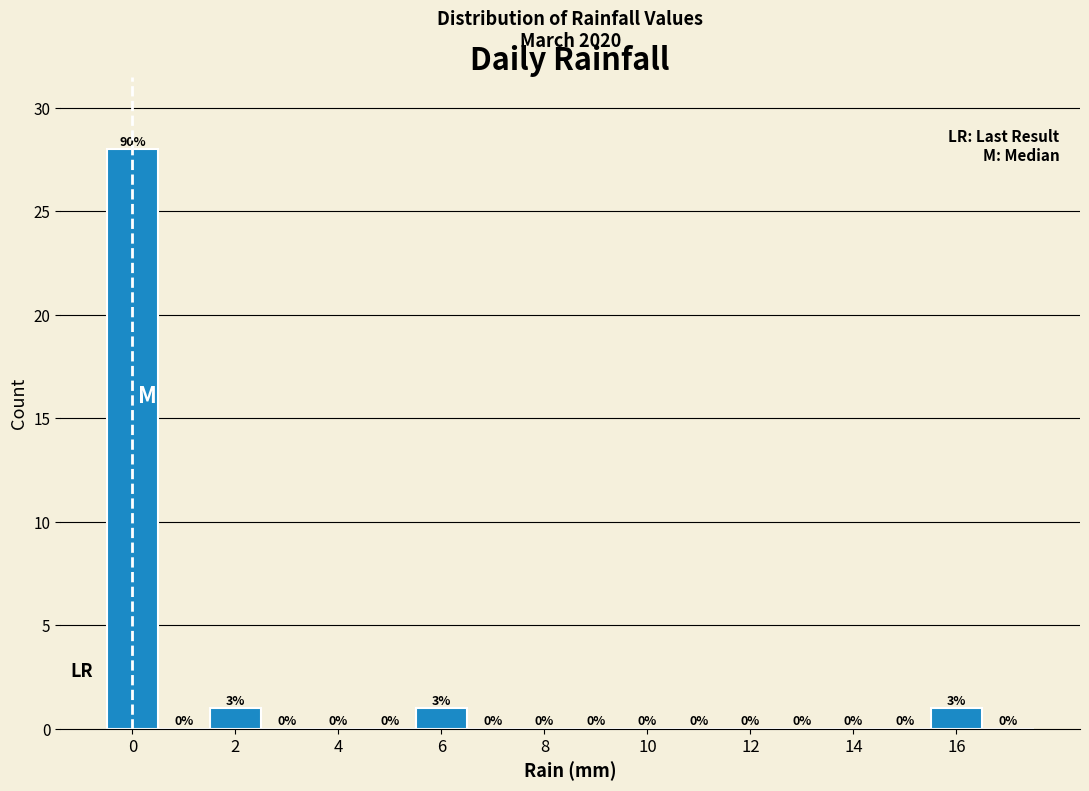

Over which range of the x-axis is the bar tallest?

-0.5 to 0.5